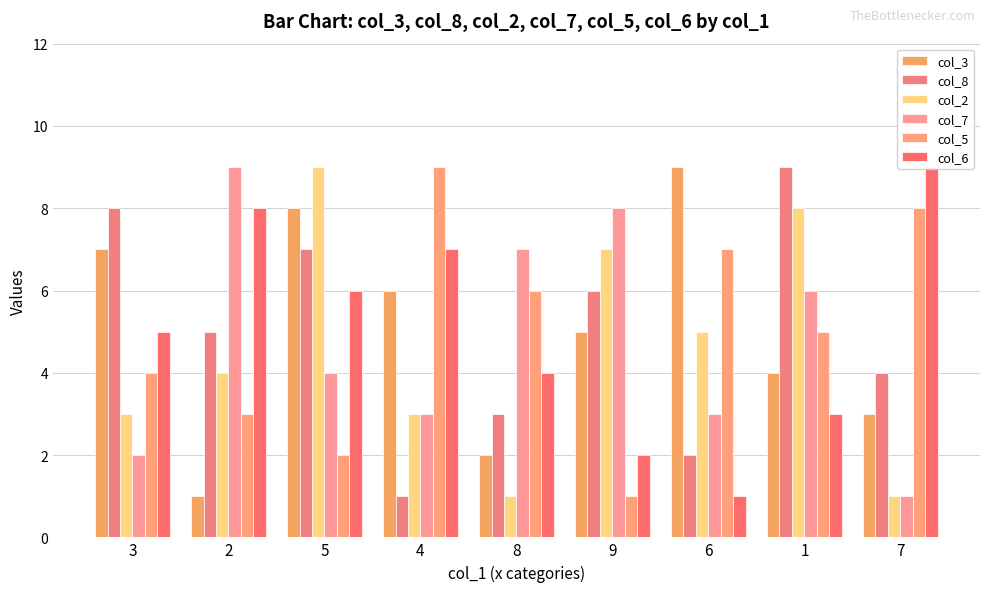

Read the col_8 value at 7.

4